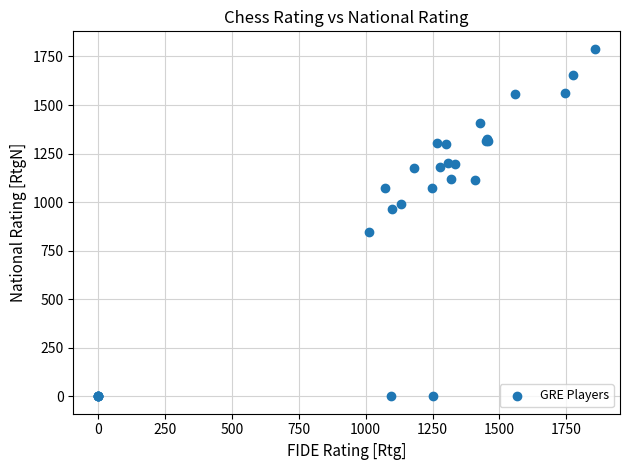

What Y value in the scatter plot is closest to 895?

848